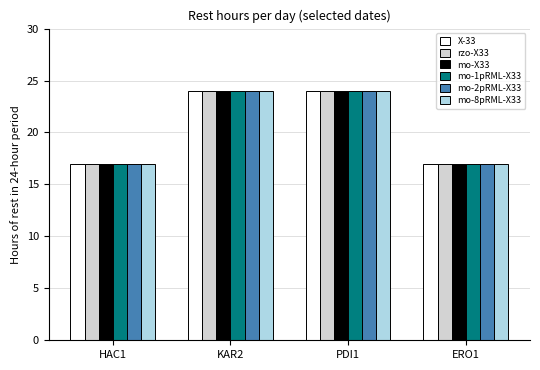

What is the sum of all mo-1pRML-X33 values?

82